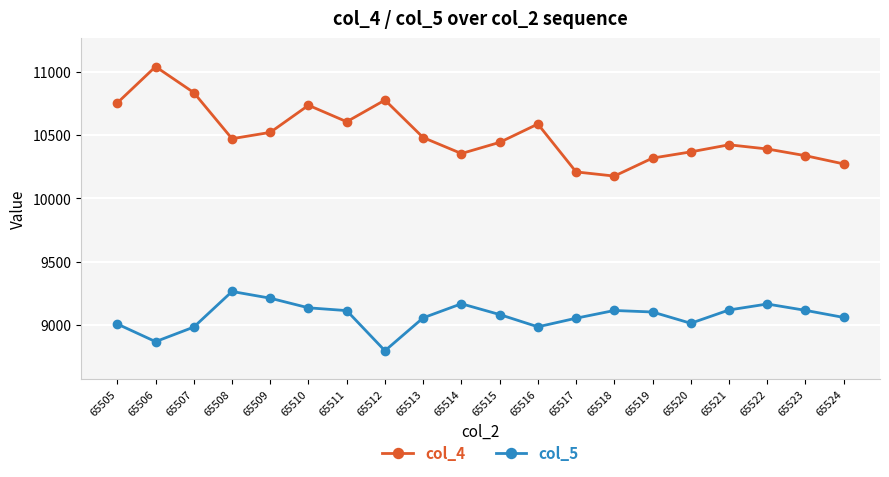

The value of col_4 at 65513 is 10480. True or false?

True